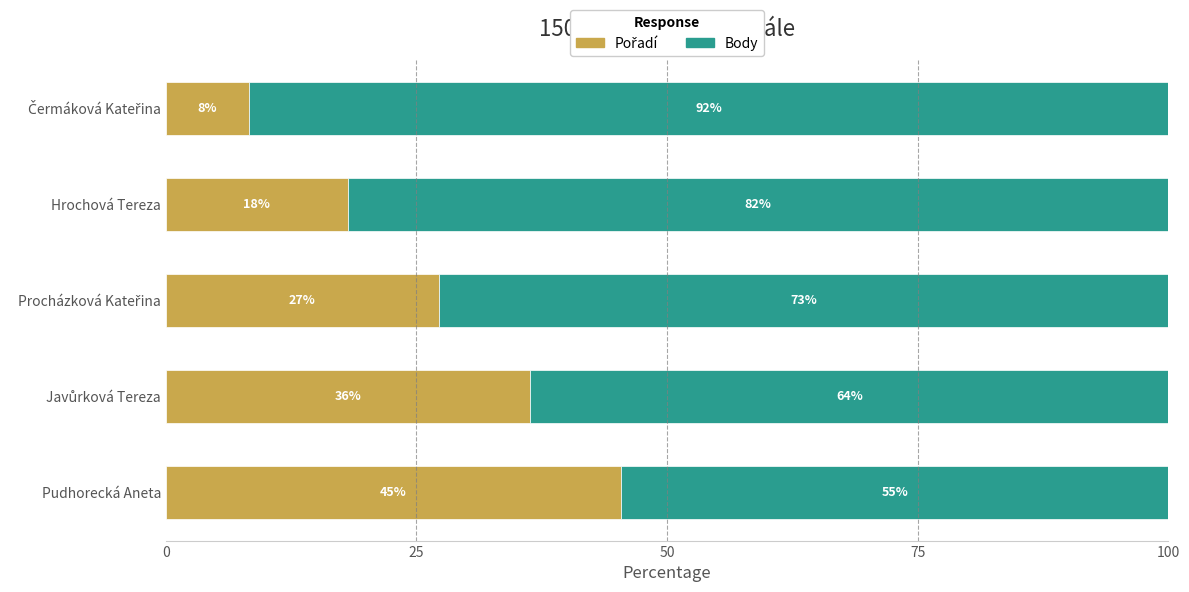

Which series has the widest spread of values?

Pořadí